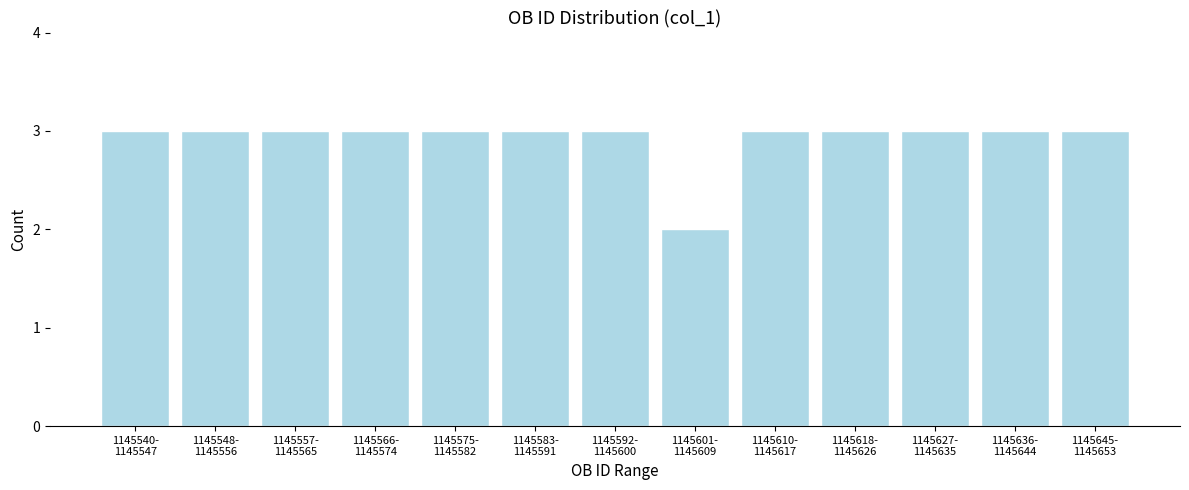

Reading right to left, list all the values displayed in this chart.

3	3	3	3	3	2	3	3	3	3	3	3	3